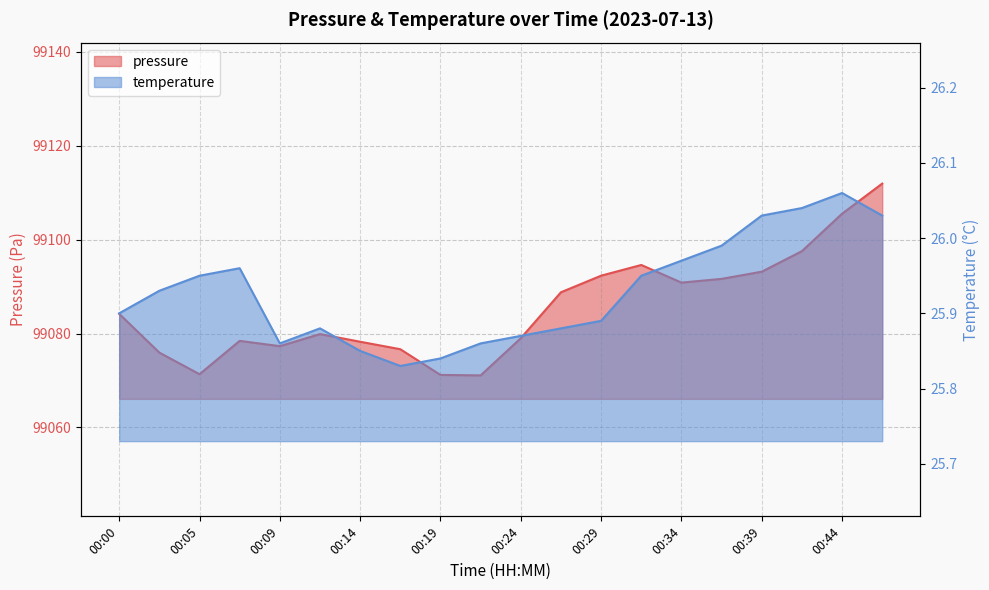

What is the value of the pressure point at the 3rd from the left?

99071.3